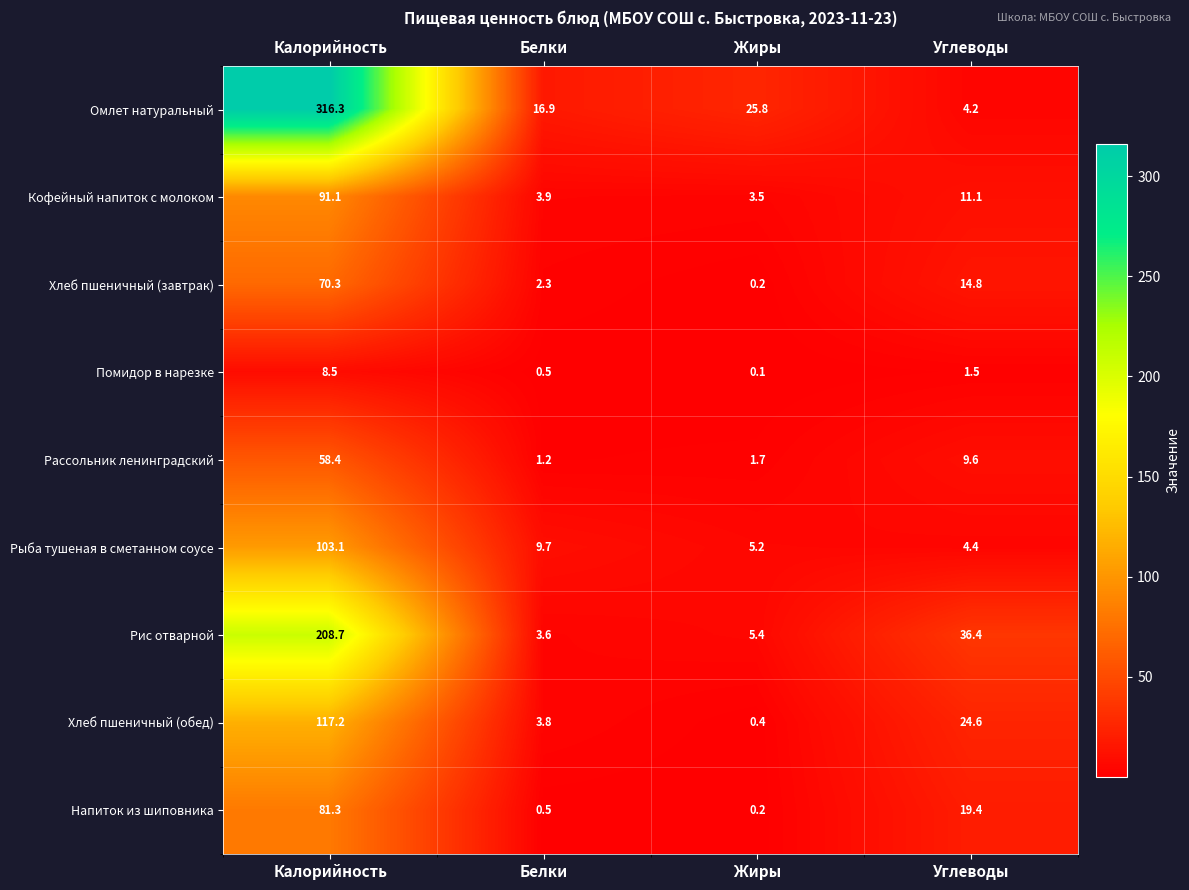

What is the maximum value shown in the chart?

316.3